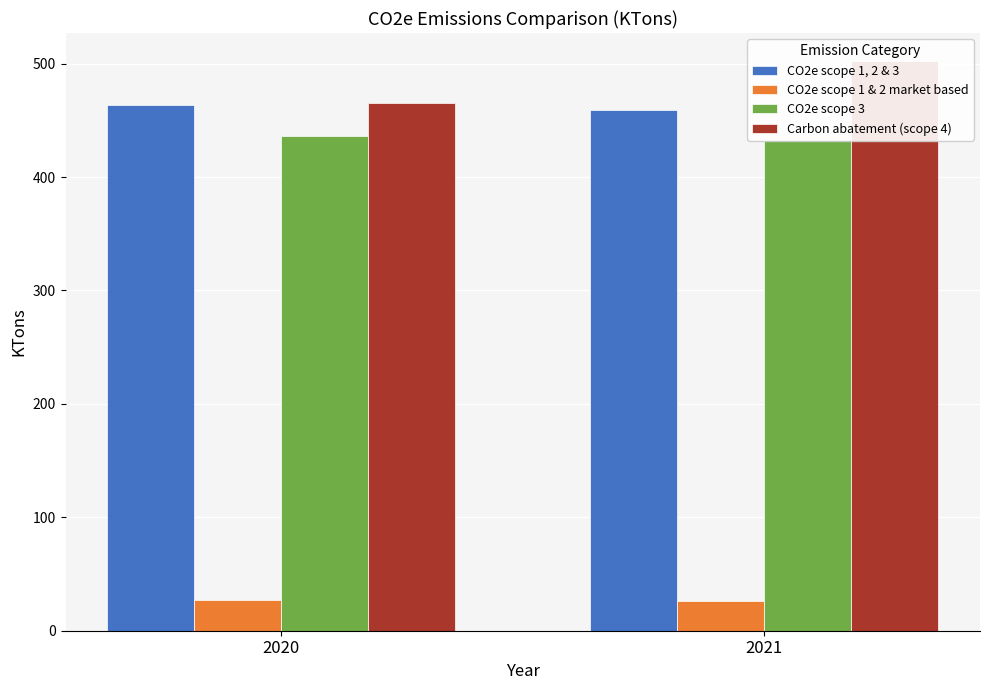

List the labels in order of CO2e scope 3 value, smallest first.

2021, 2020